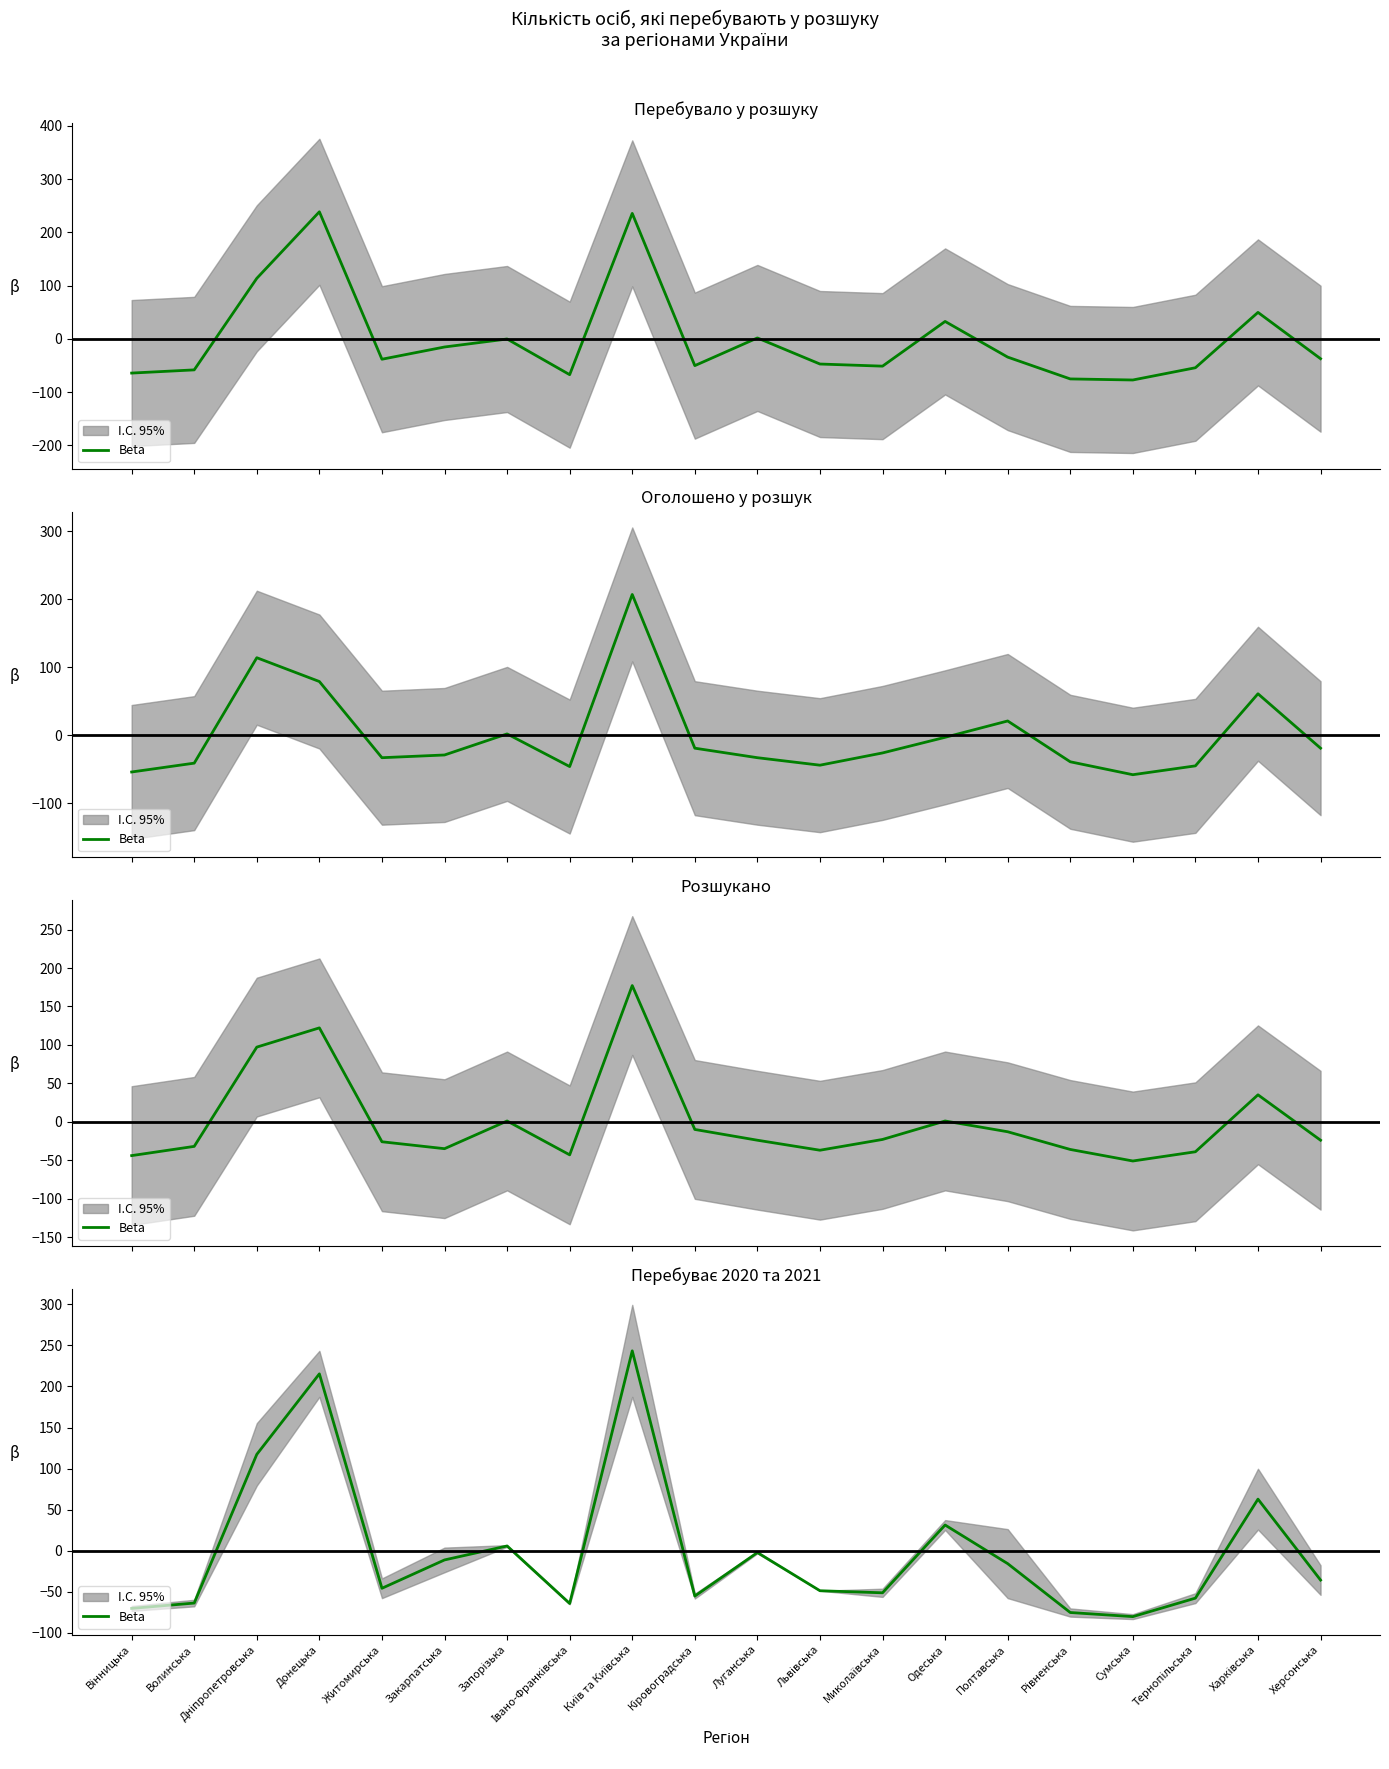

Reading right to left, transcribe all the data shown in this chart.

Херсонська=-35.7	Харківська=62.8	Тернопільська=-57.7	Сумська=-80.2	Рівненська=-75.2	Полтавська=-15.7	Одеська=31.3	Миколаївська=-51.2	Львівська=-48.7	Луганська=-2.2	Кіровоградська=-55.2	Київ та Київська=243.4	Івано-Франківська=-64.2	Запорізька=5.8	Закарпатська=-11.2	Житомирська=-45.7	Донецька=215.3	Дніпропетровська=117.3	Волинська=-63.7	Вінницька=-70.2